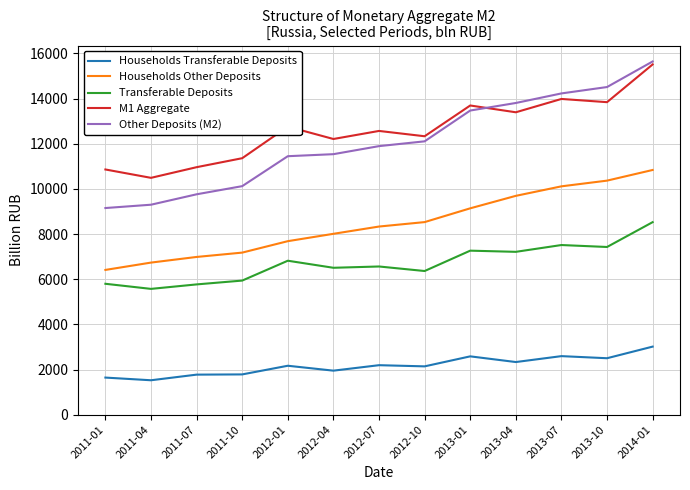

Which category has the lowest value in the Households Other Deposits series?

2011-01